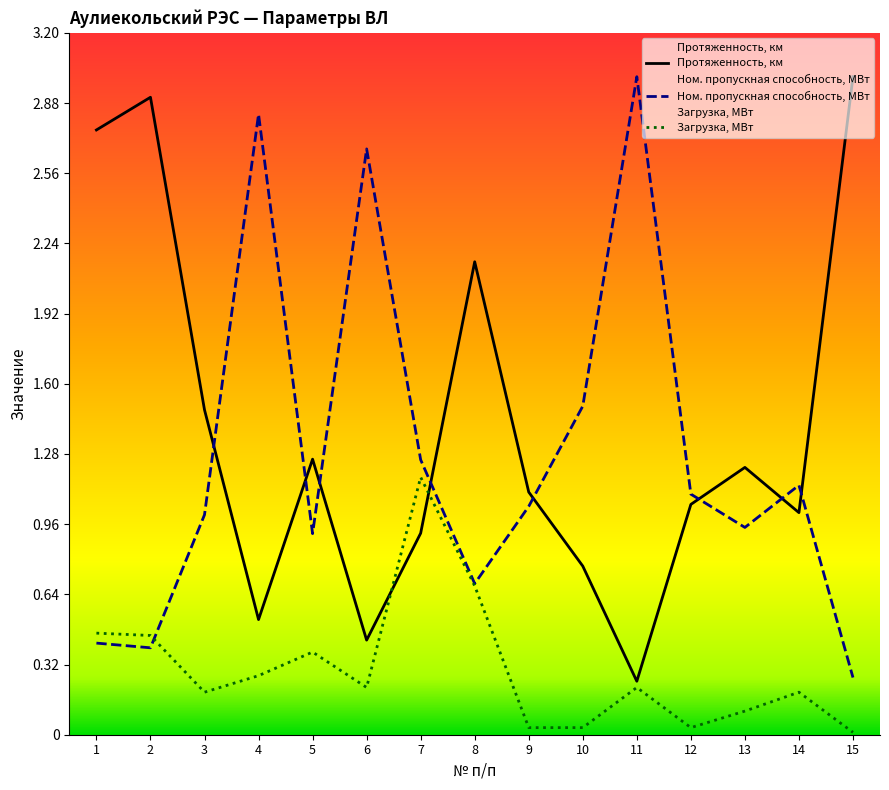

Is the value of Загрузка, МВт at 5 greater than the value of Протяженность, км at 8?

No